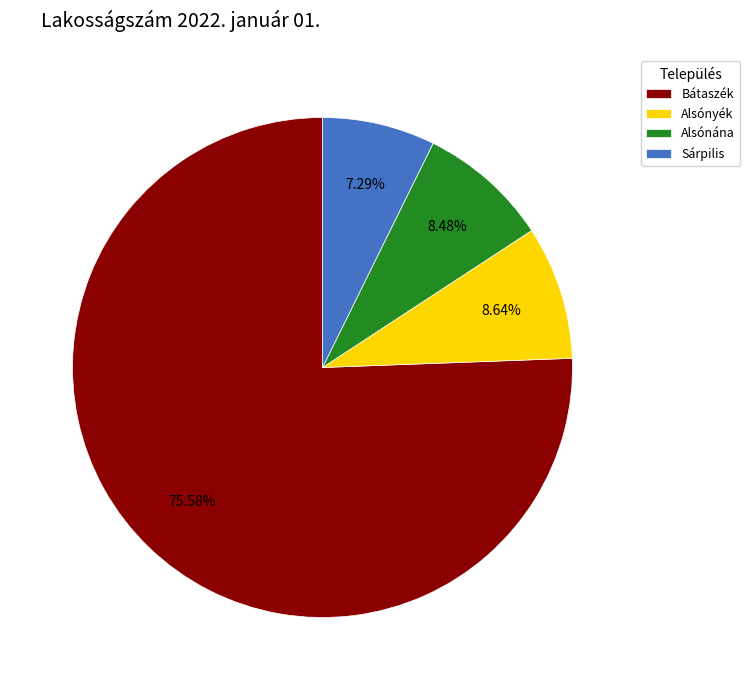

Which slice is the largest?

Bátaszék